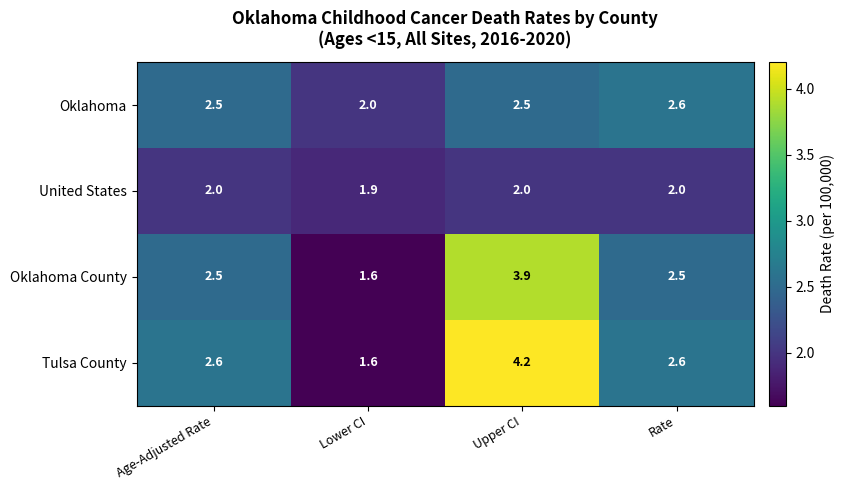

True or false: United States has a value of 0.5 at Rate.

False